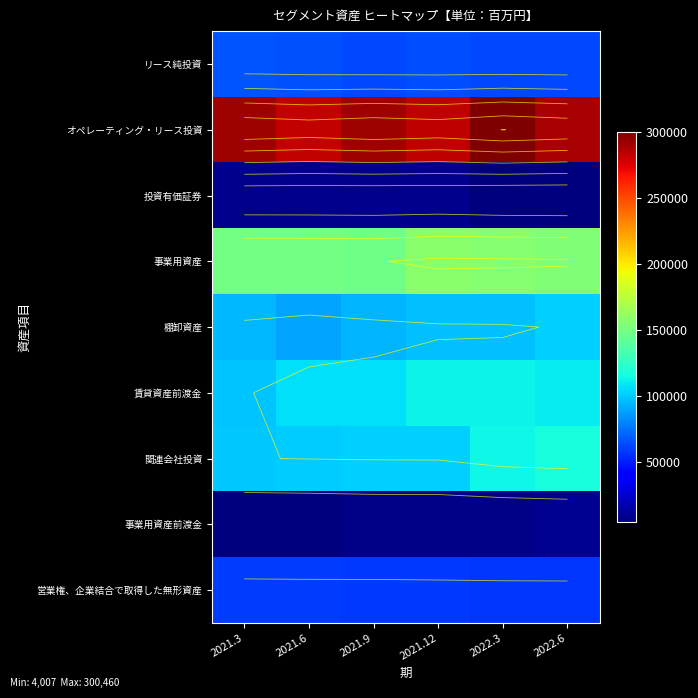

At which label is 事業用資産 closest to 152491?

2022.6